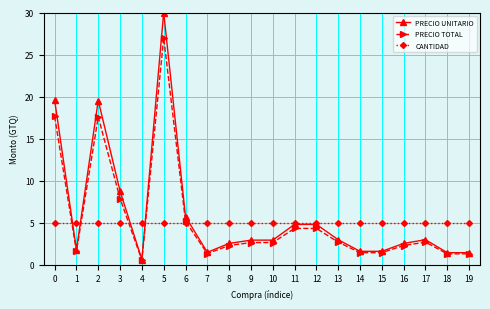

At how many categories does at least one series exceed 6?

4